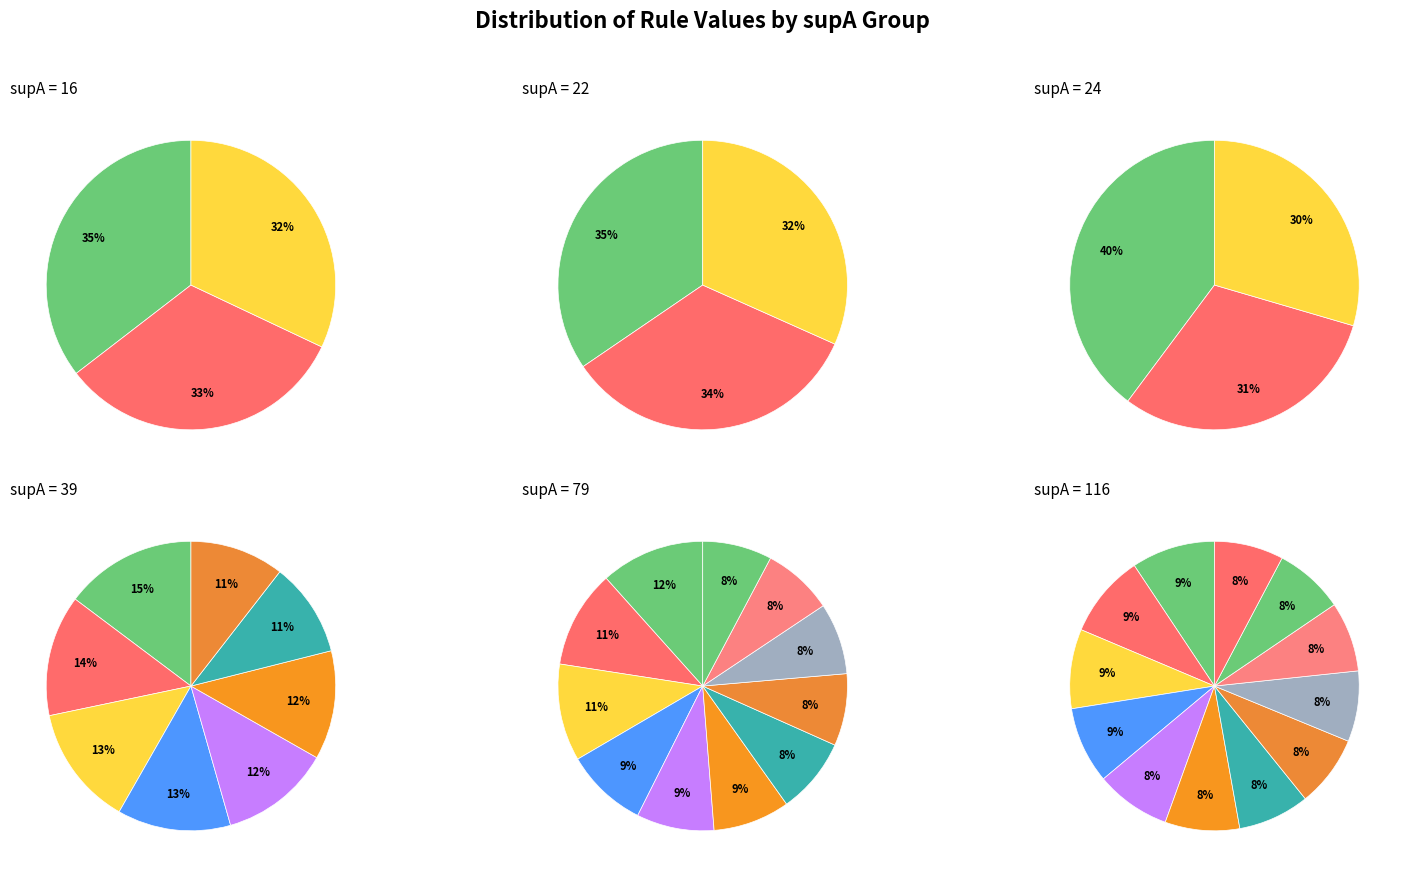

How many segments does this pie chart have?

6